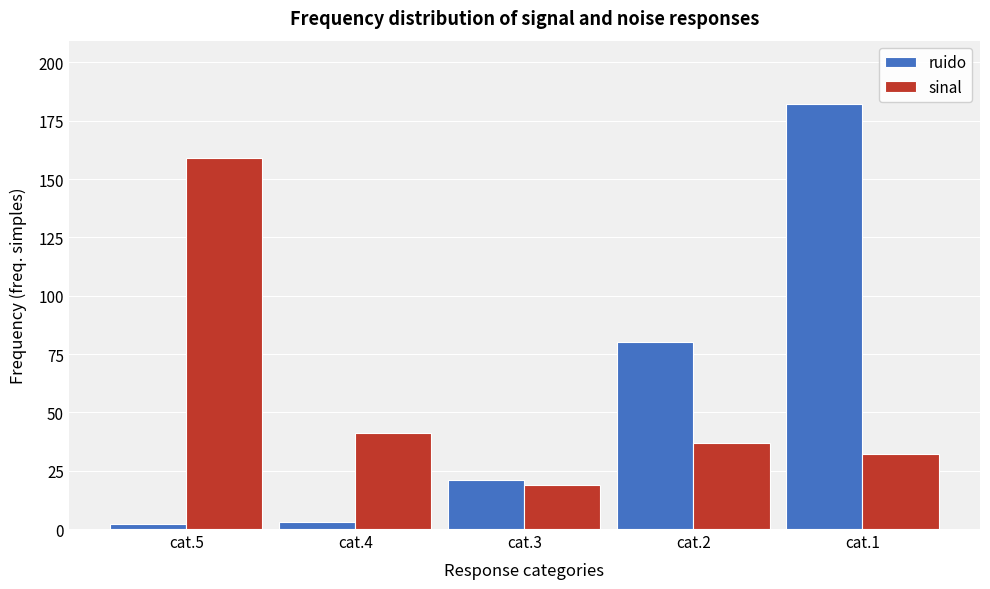

Reading left to right, what are all the values shown in this chart?

ruido: 2	3	21	80	182
sinal: 159	41	19	37	32